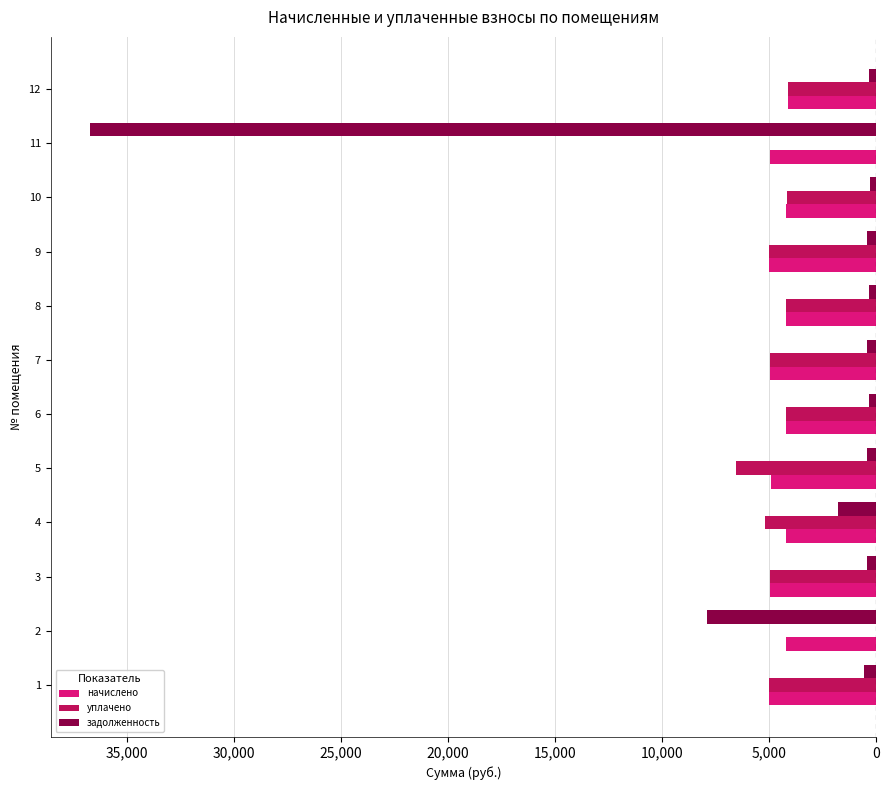

What are all the series names shown in the legend?

начислено, уплачено, задолженность